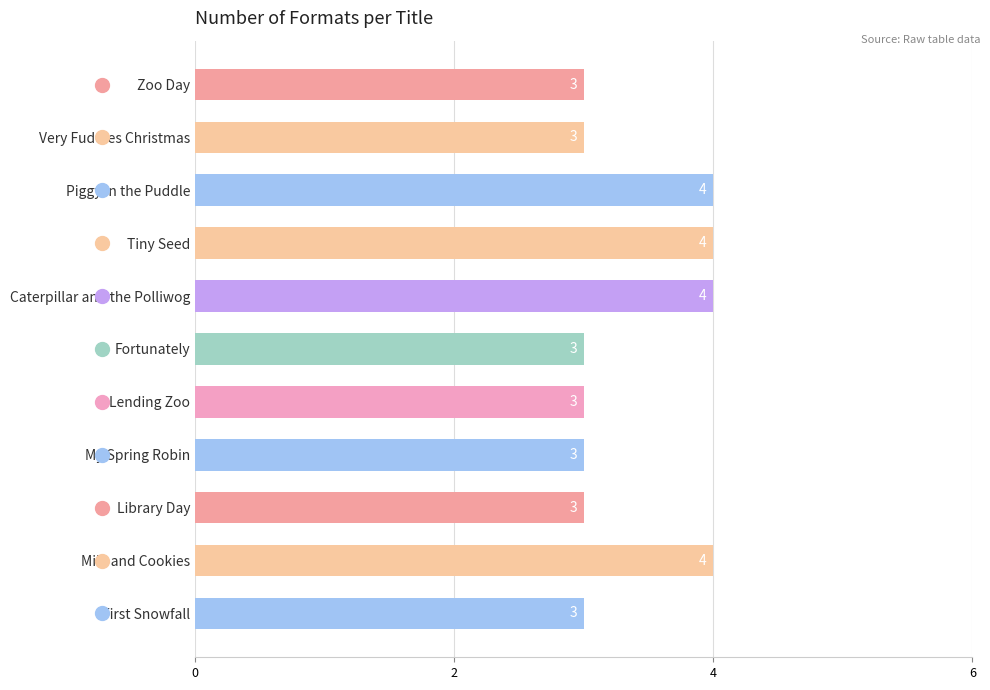

Is it true that the value at Library Day is 3?

True